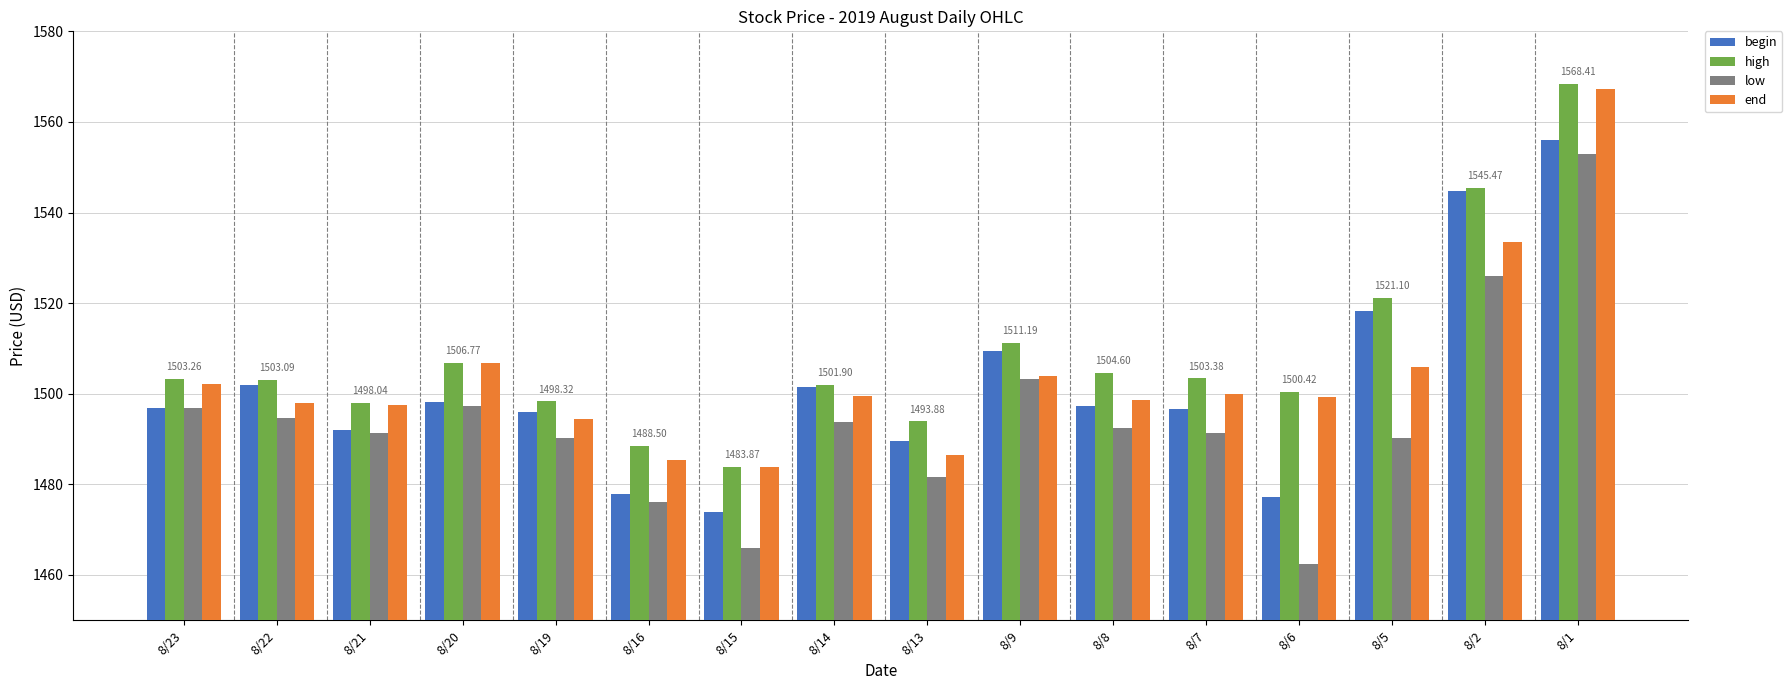

What is the spread (max minus min) of values at 8/6?

38.0